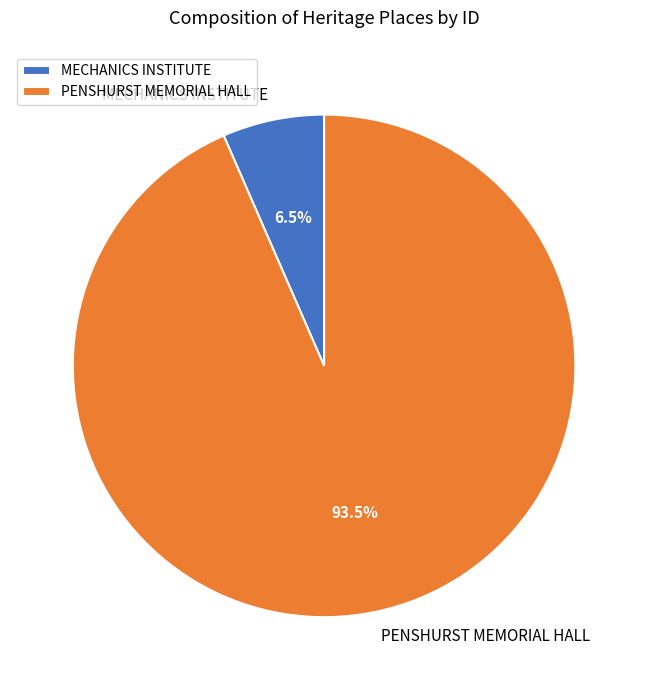

Count the number of slices in the pie.

2